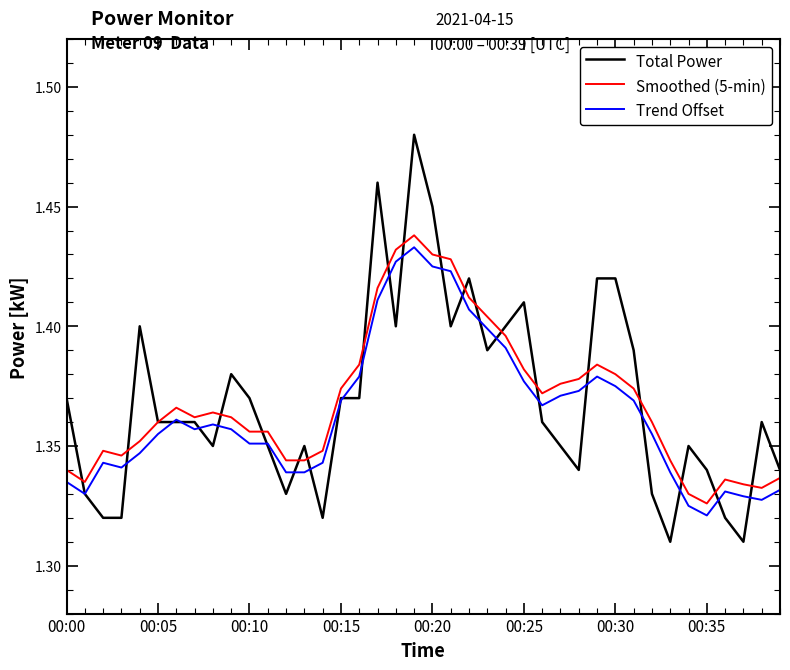

Which series has the largest range (max minus min)?

Total Power